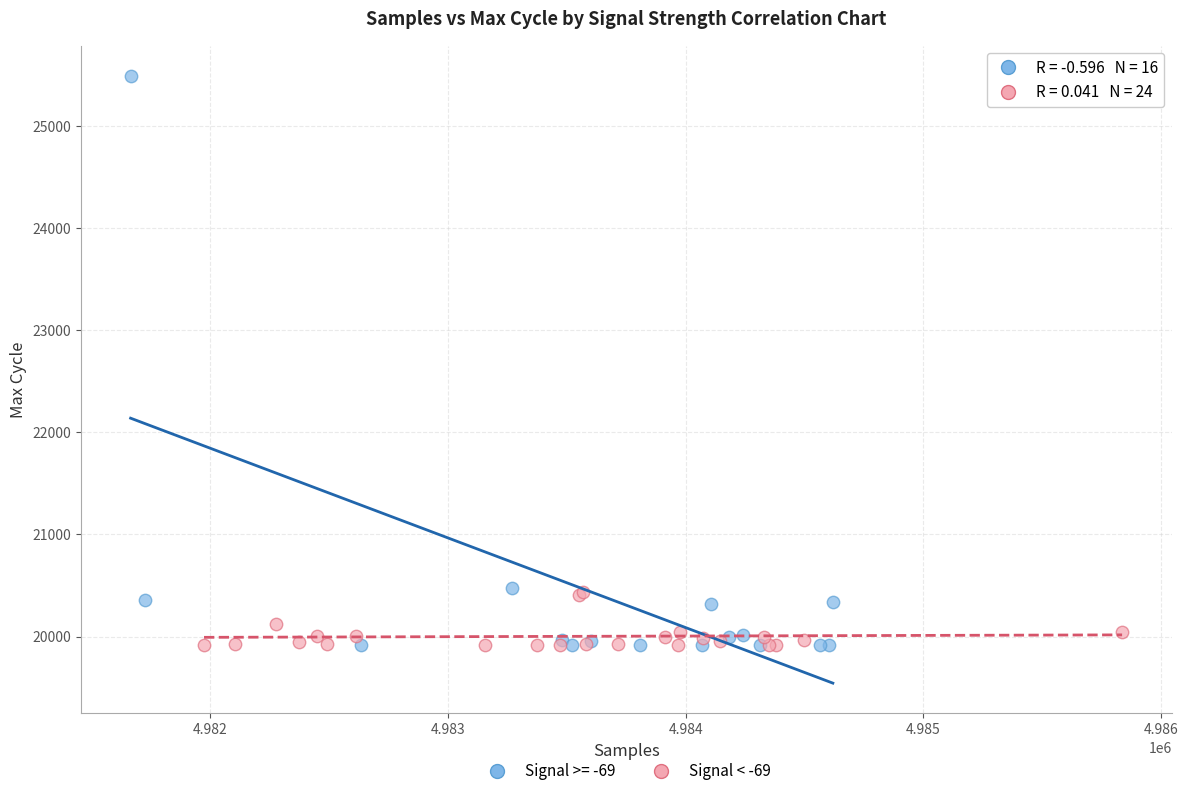

Which series has the largest Y range (max minus min)?

Signal >= -69